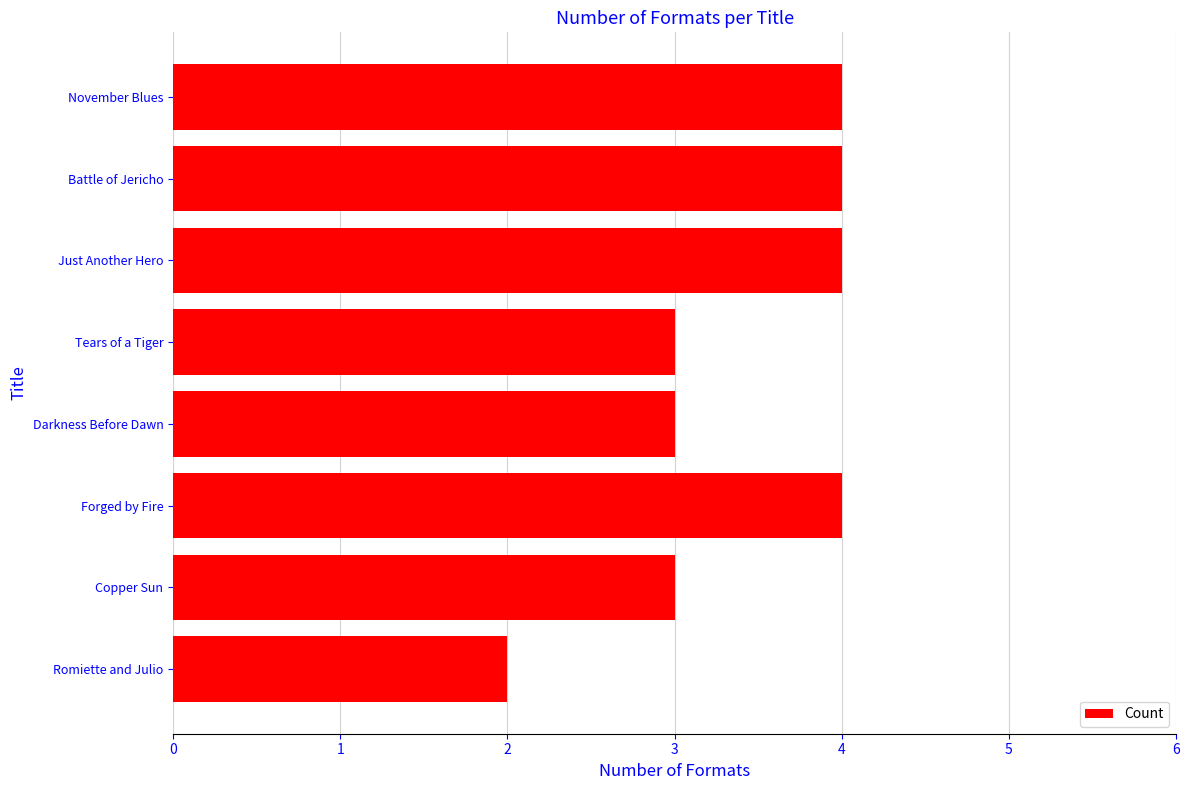

True or false: the data shows 4 at November Blues.

True